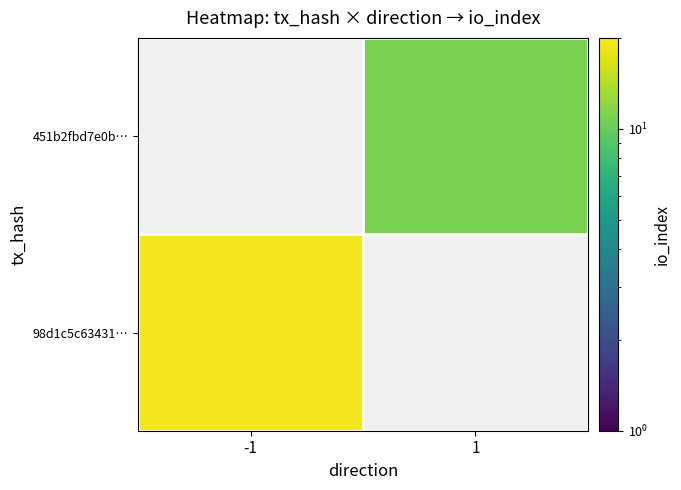

Which has a higher value, io_index or direction?

io_index